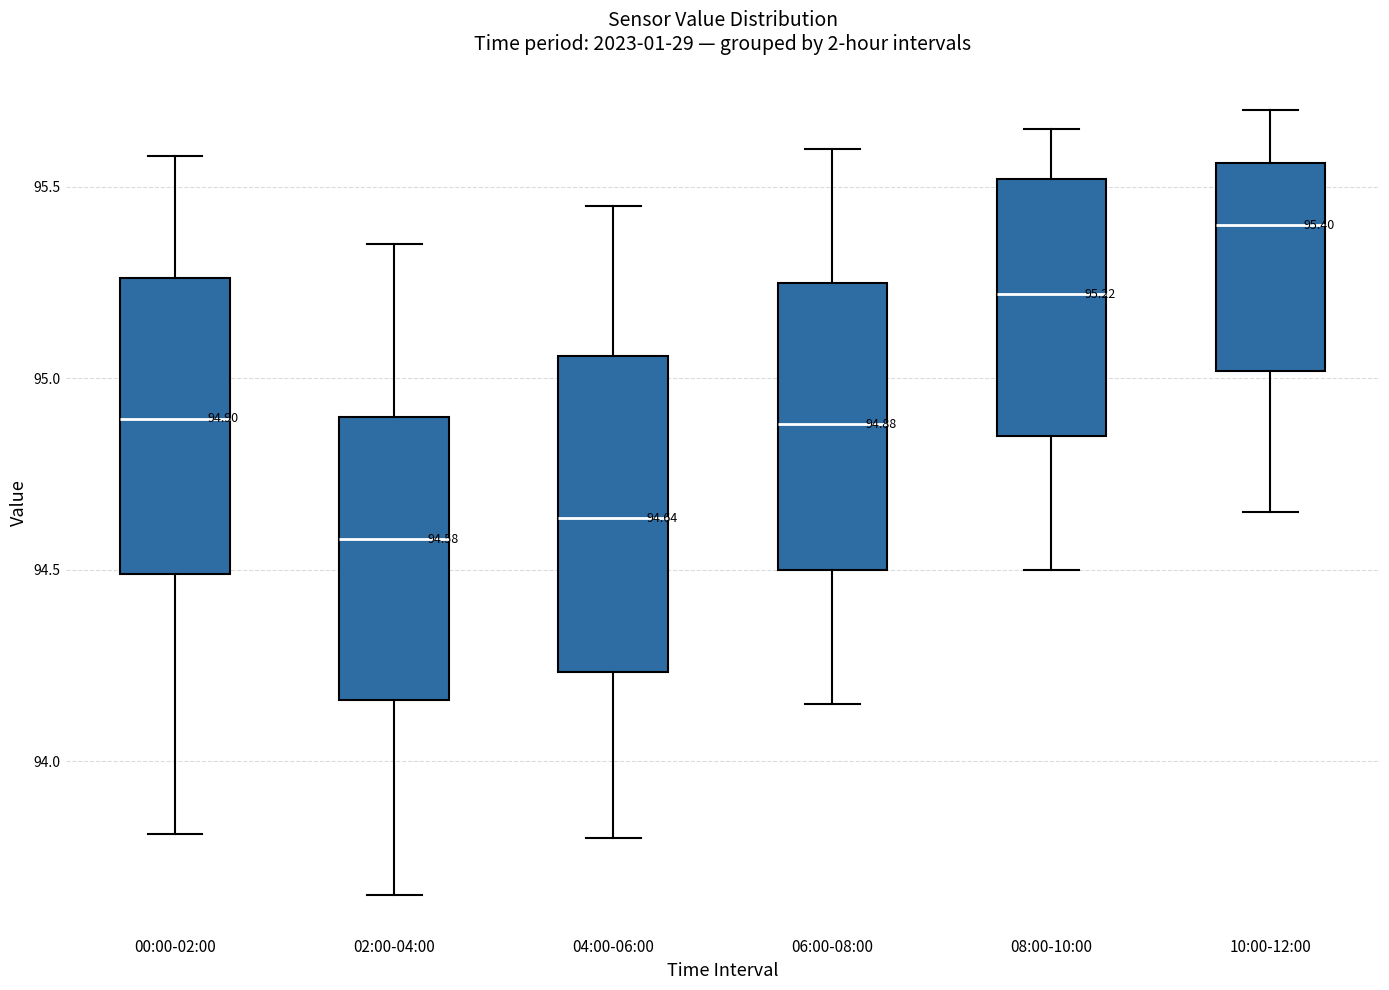

Which box is the tallest, from its lower edge to its upper edge?

04:00-06:00